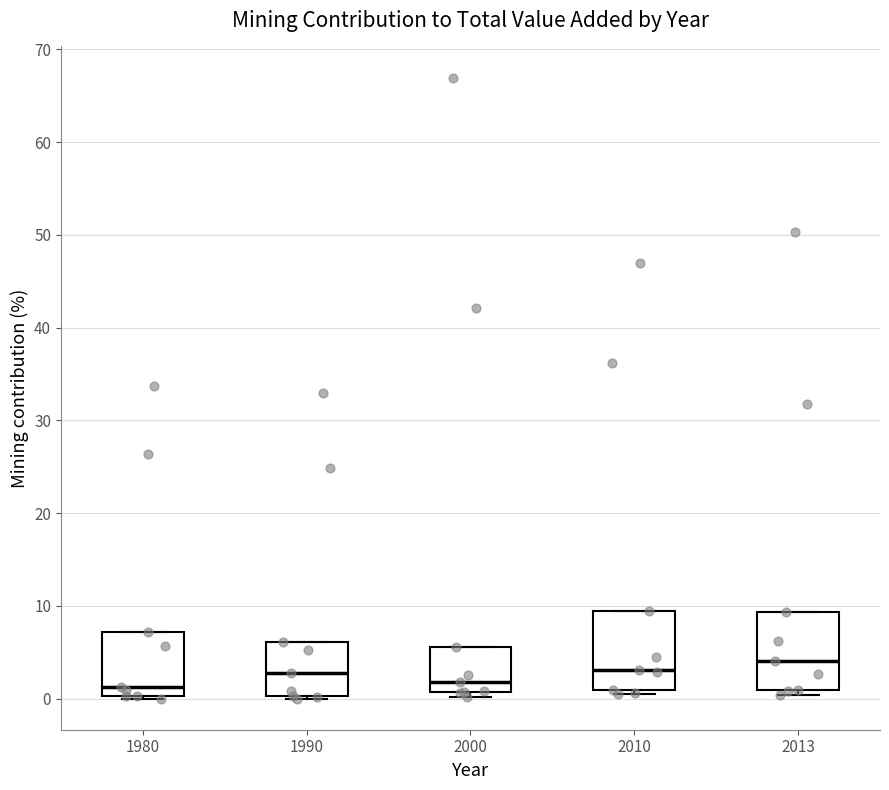

Reading left to right, transcribe this box plot: for each box, give where its median line is, the range the box spans, and where its two whiskers end, as read against the y-axis. The values are not printed on the chart, so give them approximately, as read against the axis.

1980: median 1, box 0 to 7, whiskers 0 to 7
1990: median 3, box 0 to 6, whiskers 0 (just below the box's lower edge) to 6
2000: median 2, box 1 to 6, whiskers 0 to 6
2010: median 3, box 1 to 9, whiskers 0 to 9
2013: median 4, box 1 to 9, whiskers 0 to 9